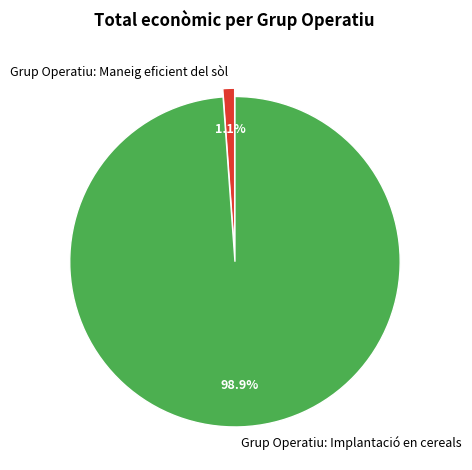

How many segments does this pie chart have?

2